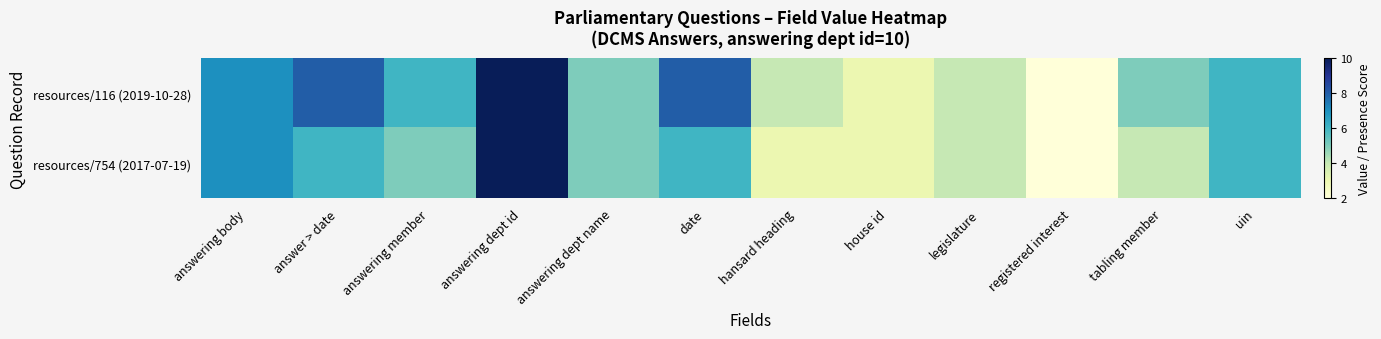

Rank the series at date from highest to lowest value.

resources/116 (2019-10-28), resources/754 (2017-07-19)